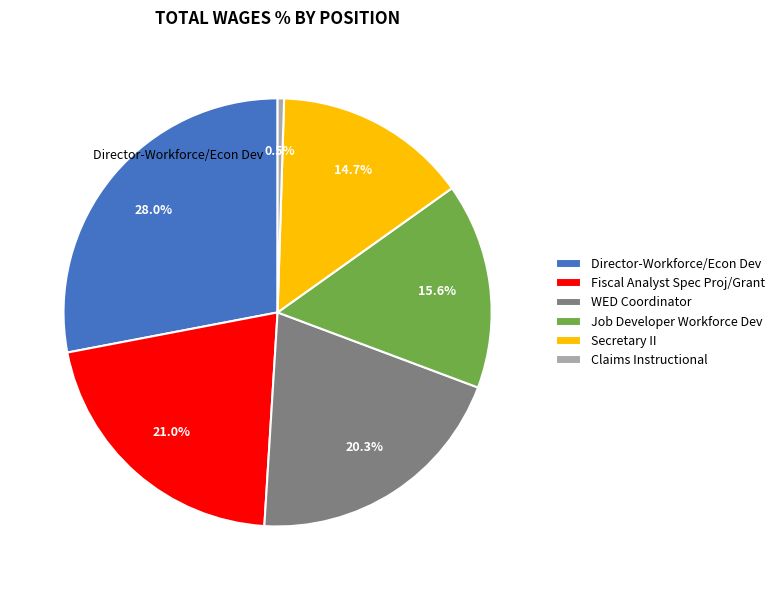

To the nearest percent, what is the difference between the Fiscal Analyst Spec Proj/Grant and Job Developer Workforce Dev slice percentages?

5%